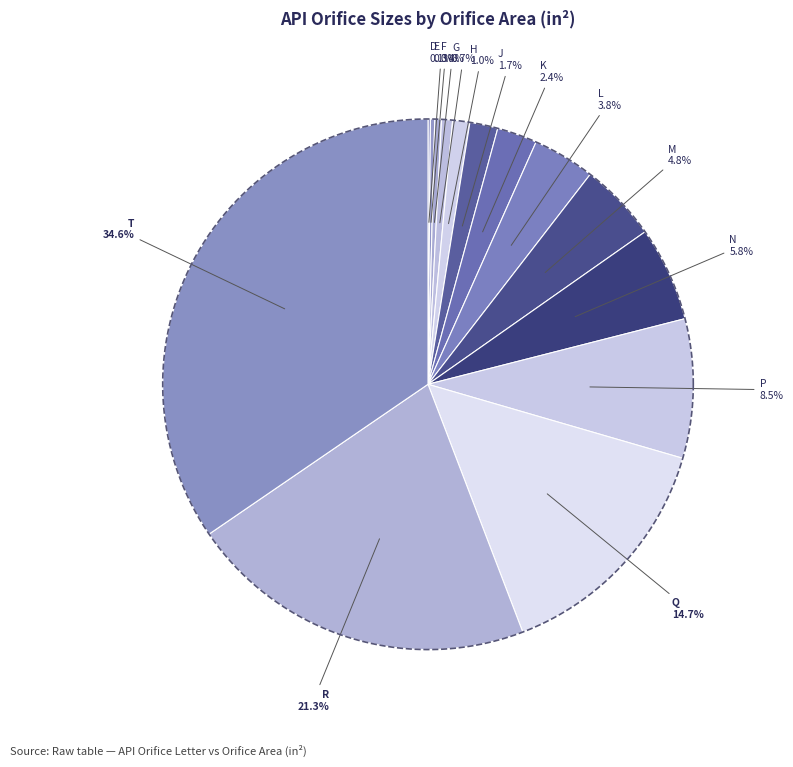

Rank the categories by value from lowest to highest.

D, E, F, G, H, J, K, L, M, N, P, Q, R, T